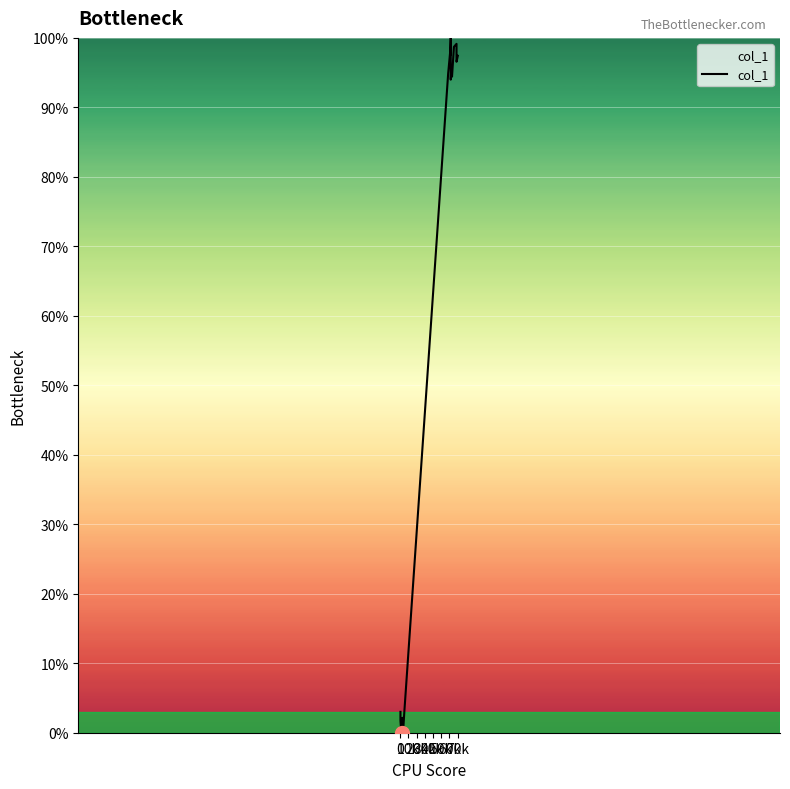

Is it true that the value at 40k is 55.0?

False